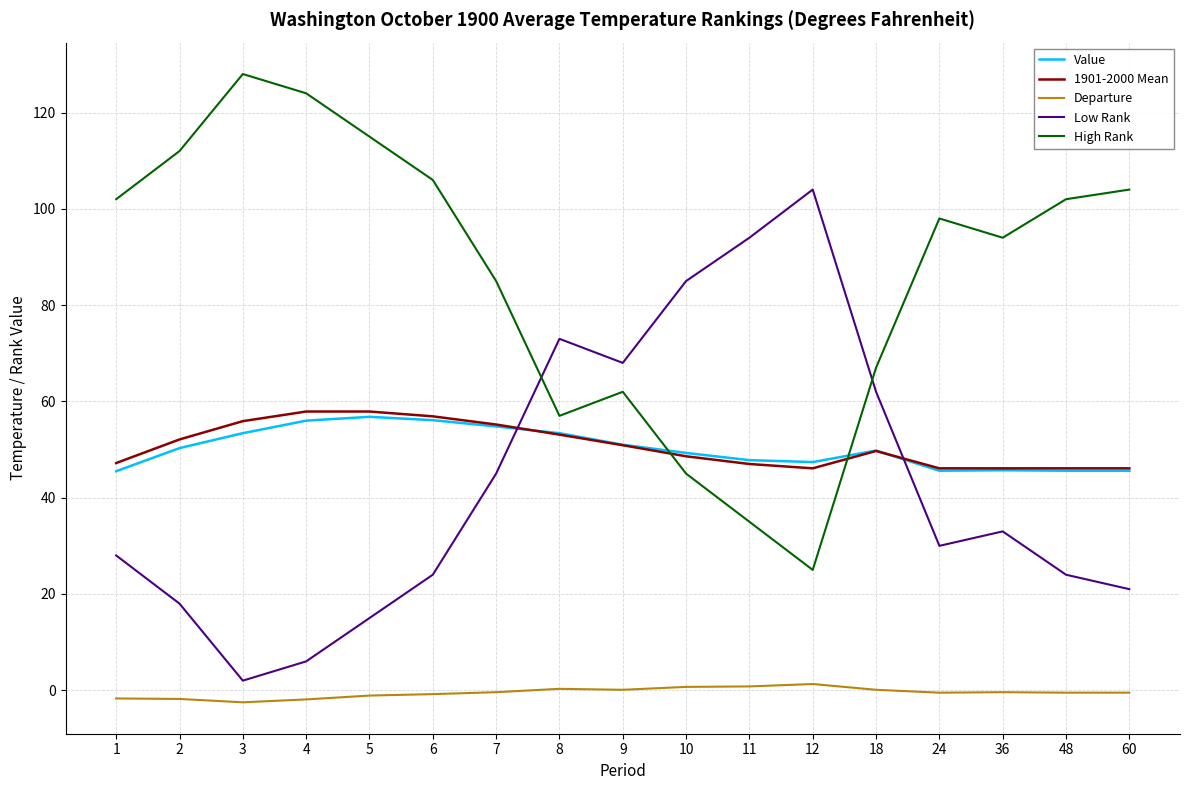

What is the minimum value for Value?

45.5